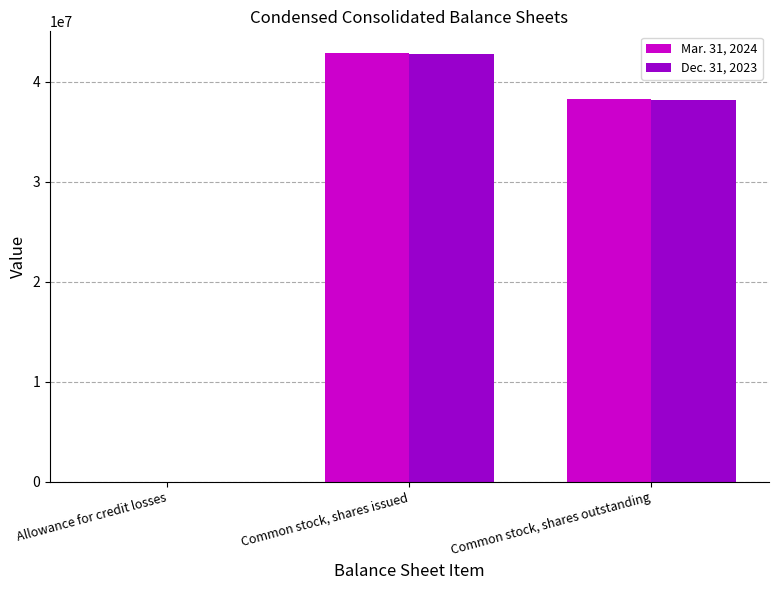

Are the bars grouped side by side (vs. stacked)?

Yes